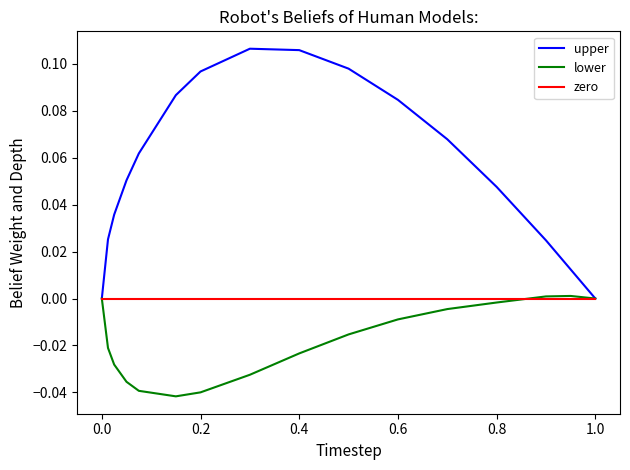

Which series has the largest range (max minus min)?

upper